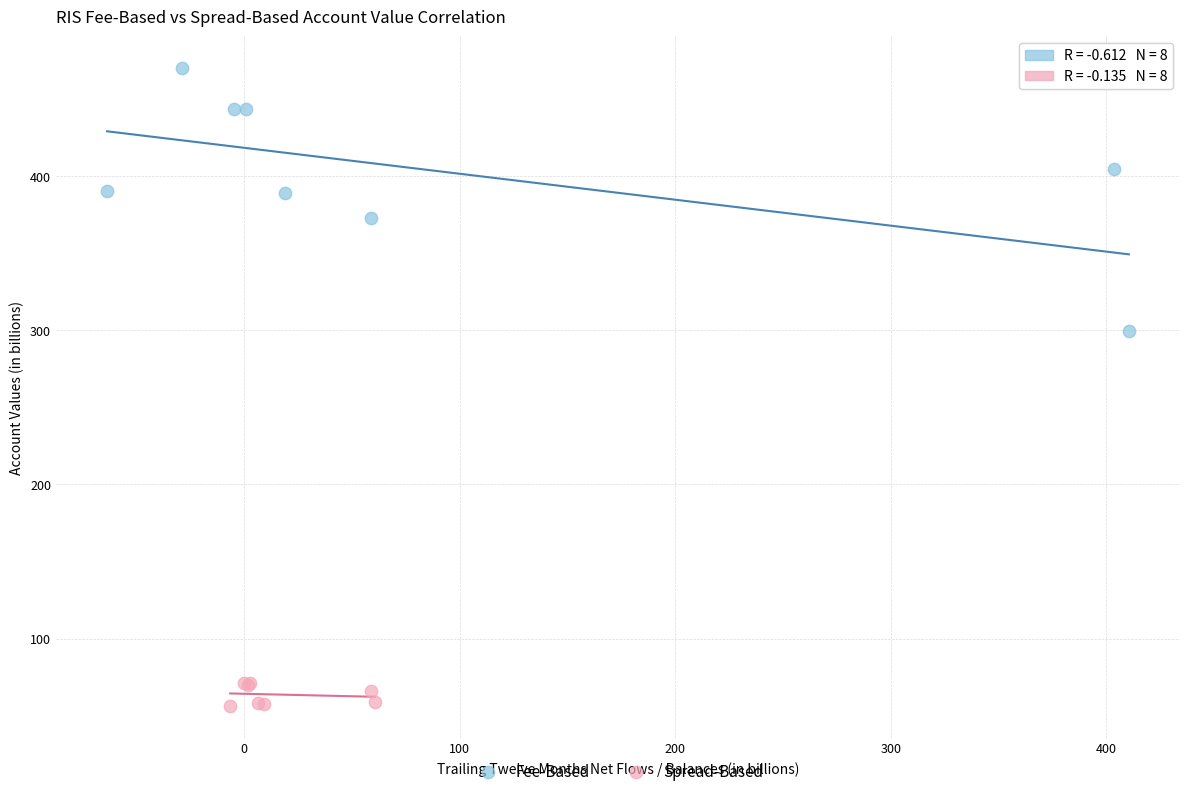

Which series reaches the maximum Y coordinate?

Fee-Based